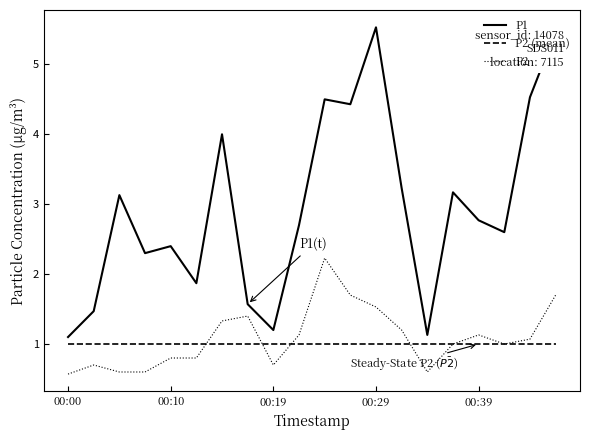

True or false: P1 and P2 intersect in this chart.

False